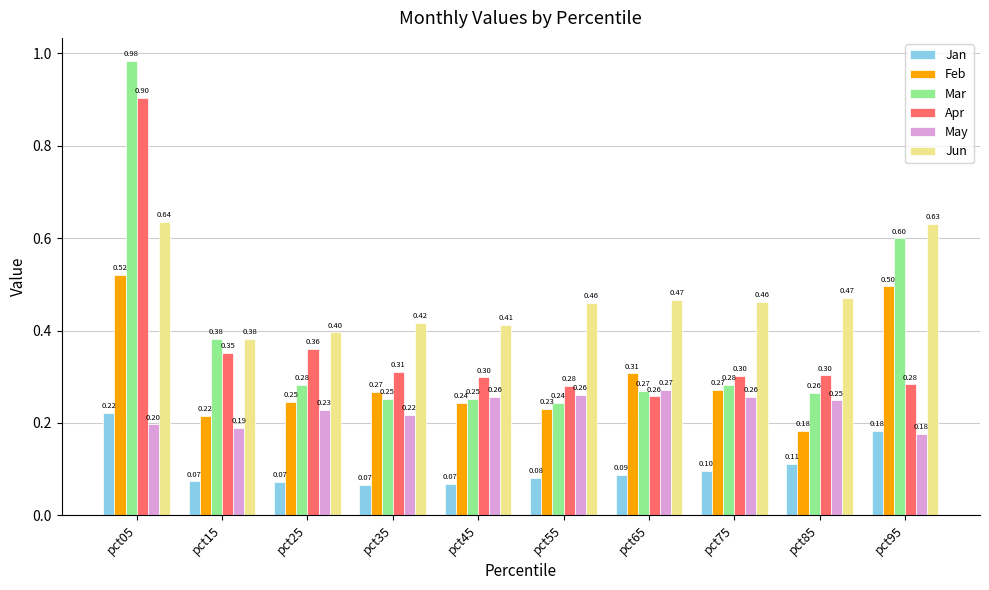

Which series changed the most between pct05 and pct95?

Apr